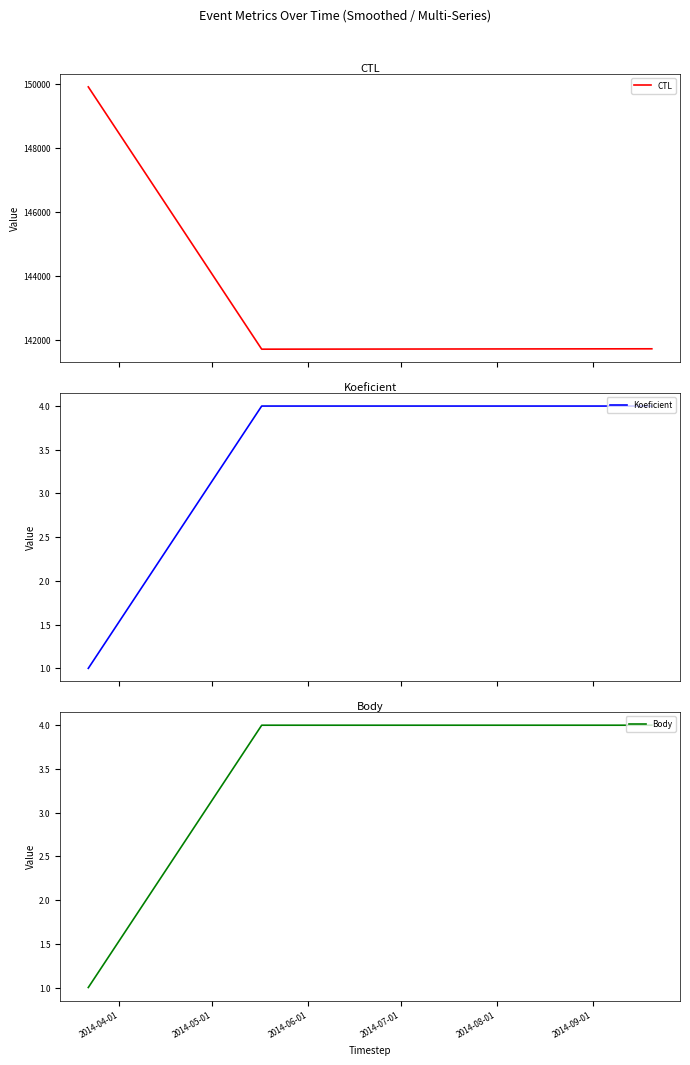

How many interior local valleys does the CTL series have?

1